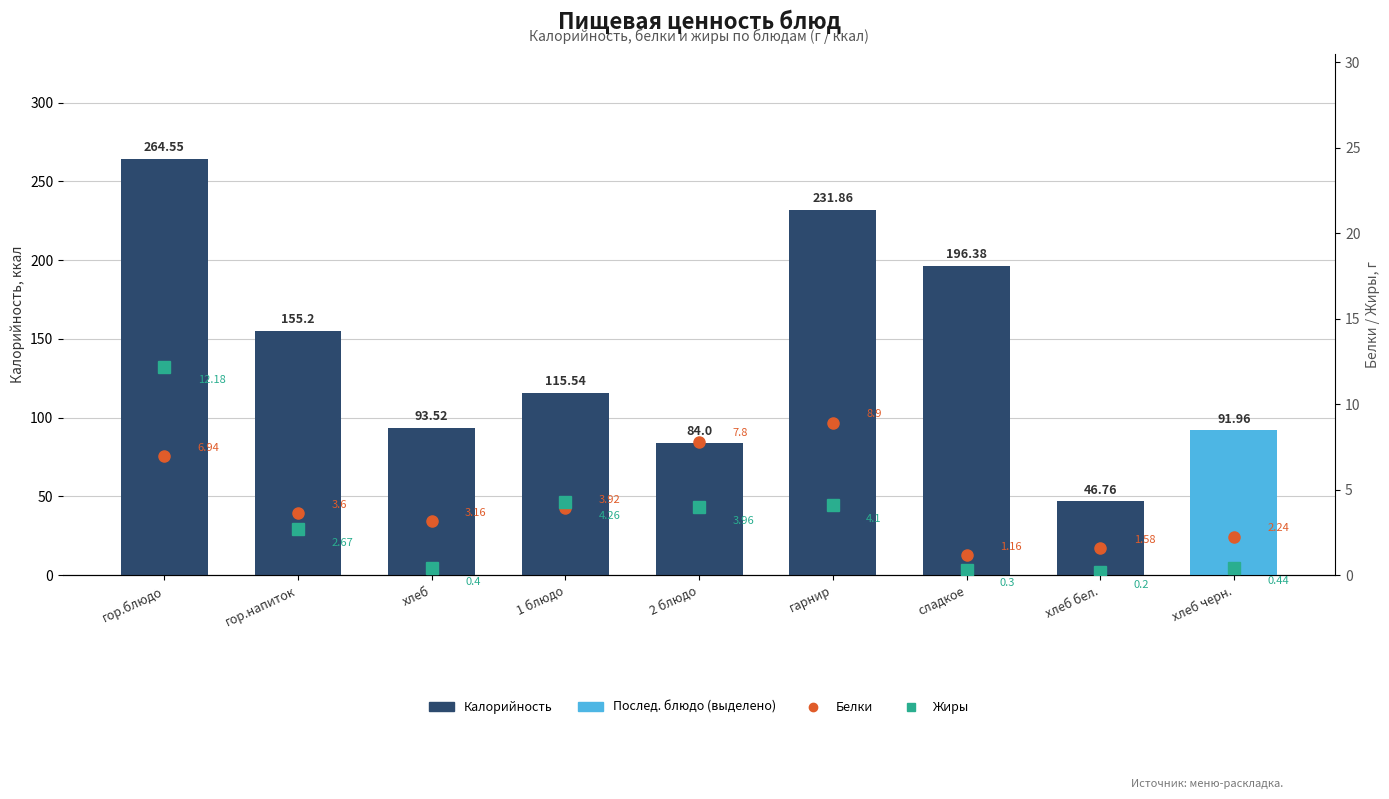

What is the total value across all series at гор.напиток?

161.5